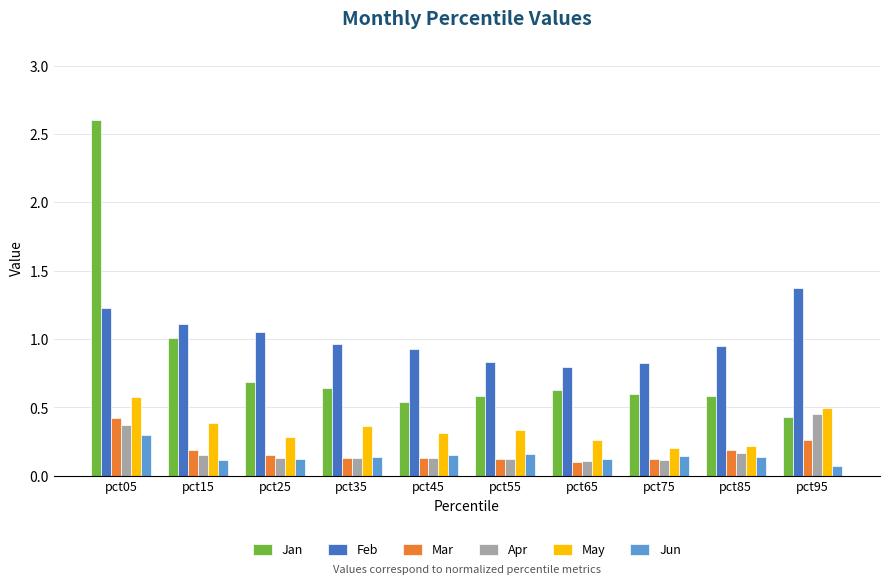

What are all the series names shown in the legend?

Jan, Feb, Mar, Apr, May, Jun